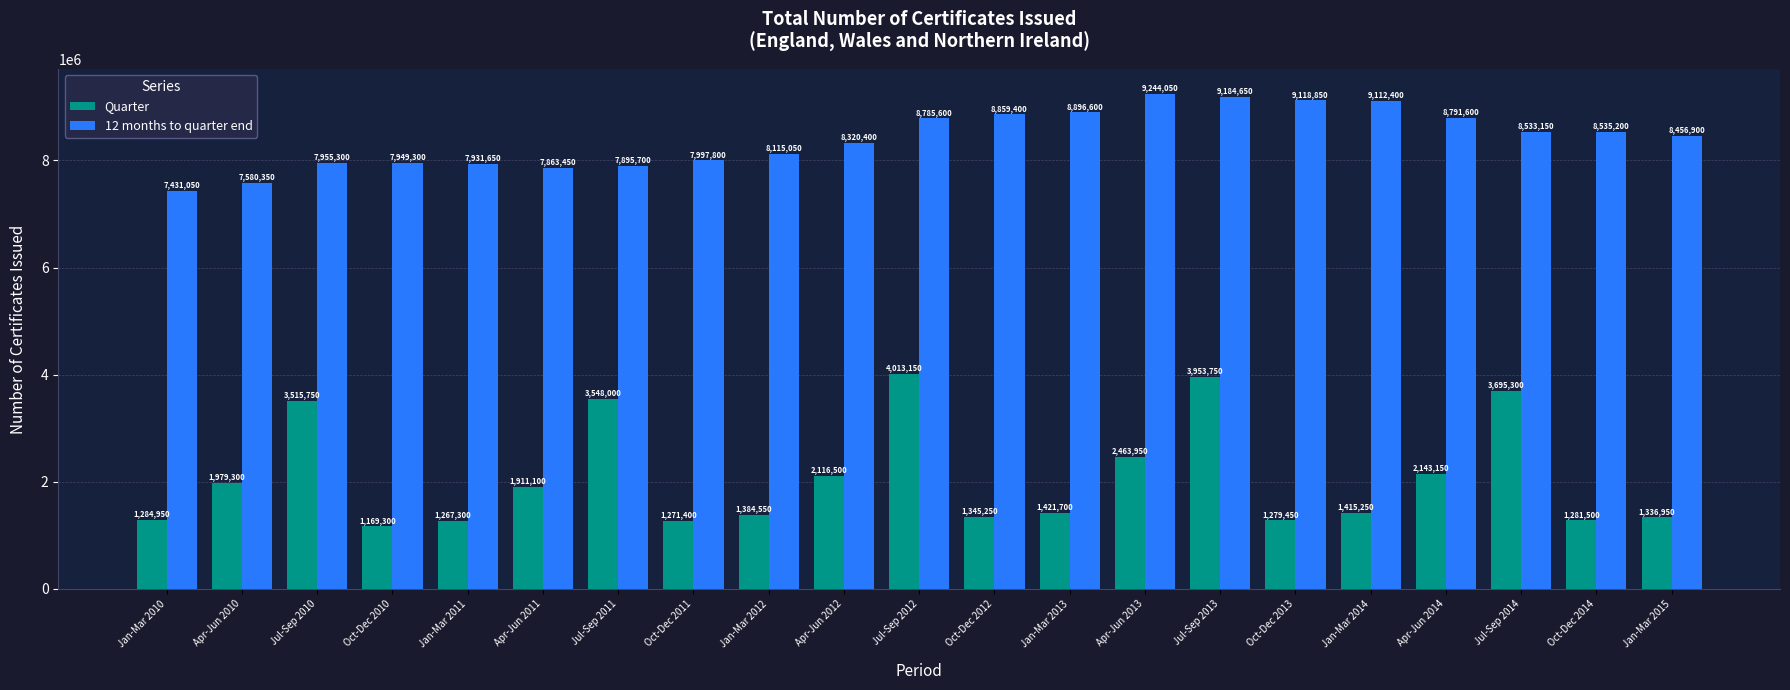

How many bars are there in total?

42